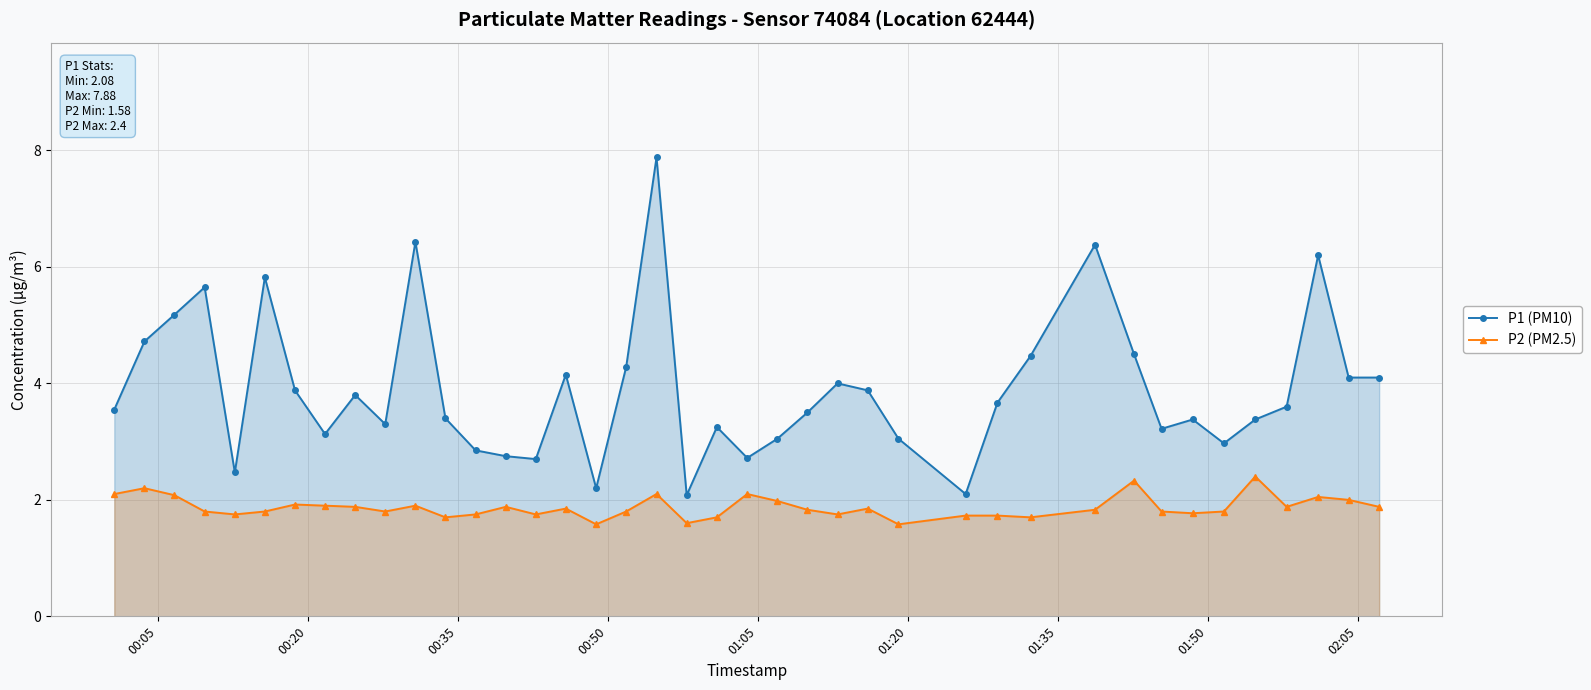

Which series has the largest range (max minus min)?

P1 (PM10)